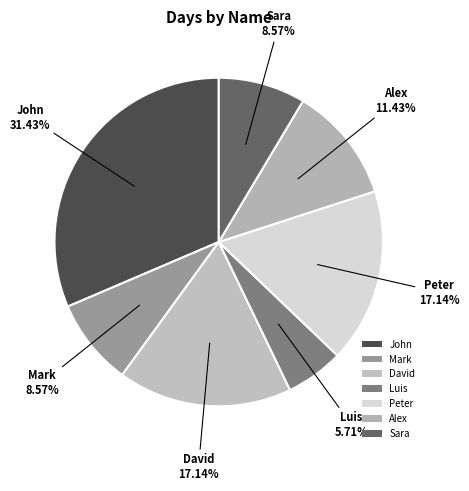

Count the number of slices in the pie.

7